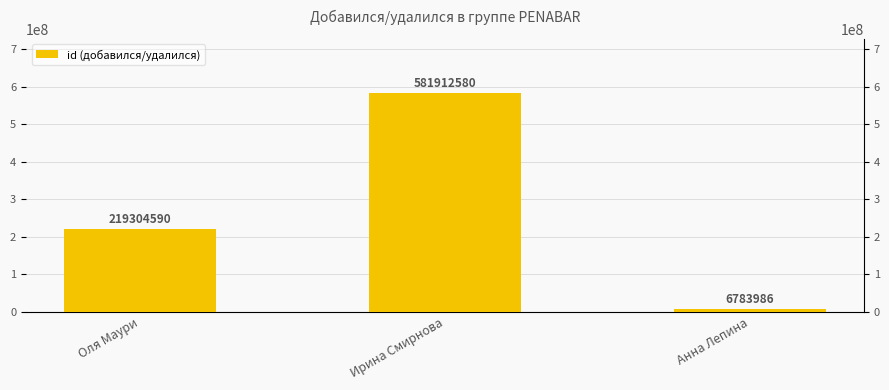

Count the number of values greater than 219304590.

1